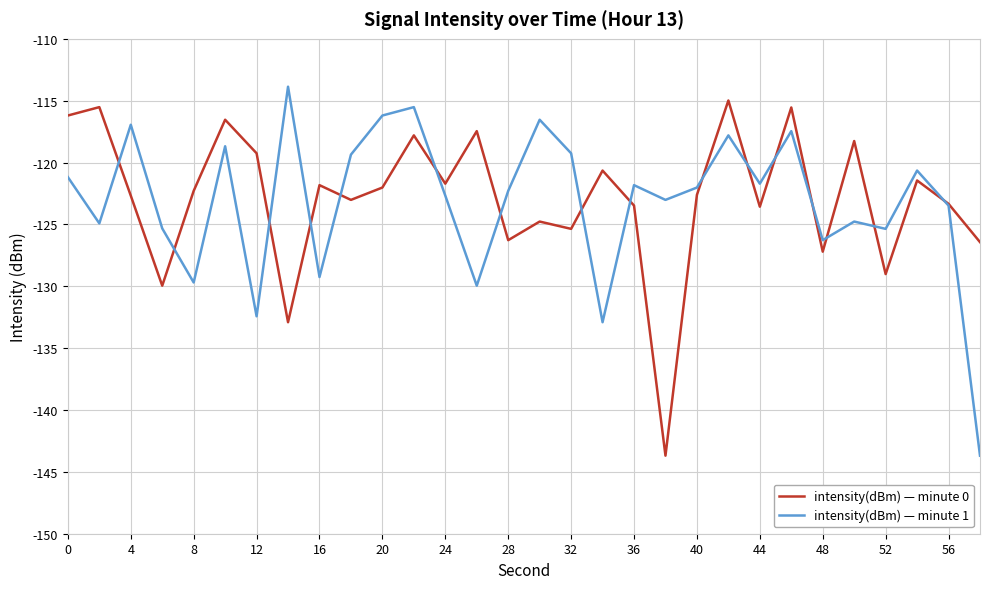

What is the minimum value shown in the chart?

-143.7